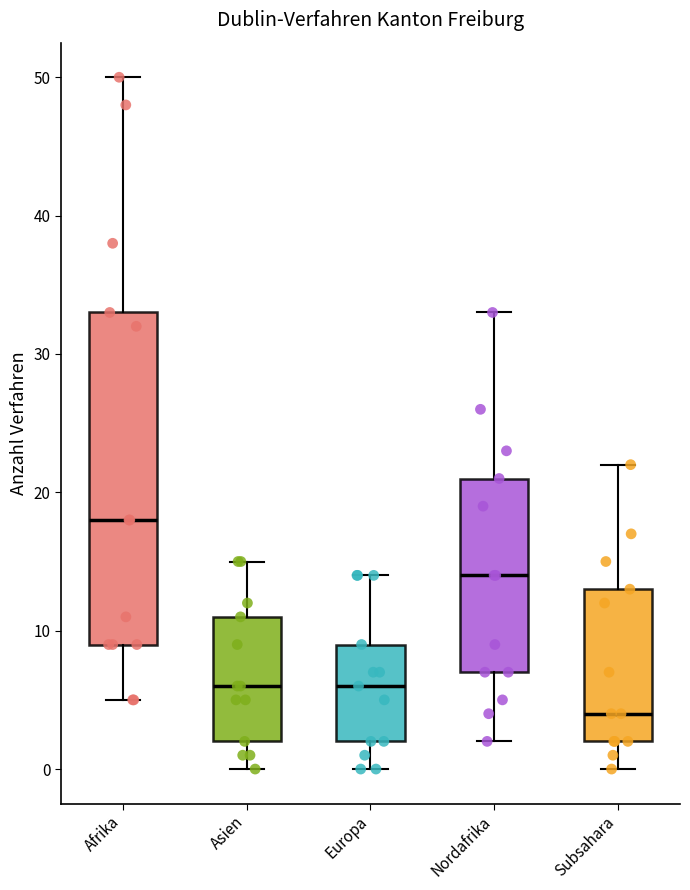

Reading left to right, read every box against the y-axis: the position of its median line, the range the box covers, and the ends of its whiskers. The values are not printed on the chart, so give them approximately, as read against the axis.

Afrika: median 18, box 9 to 33, whiskers 5 to 50
Asien: median 6, box 2 to 11, whiskers 0 to 15
Europa: median 6, box 2 to 9, whiskers 0 to 14
Nordafrika: median 14, box 7 to 21, whiskers 2 to 33
Subsahara: median 4, box 2 to 13, whiskers 0 to 22